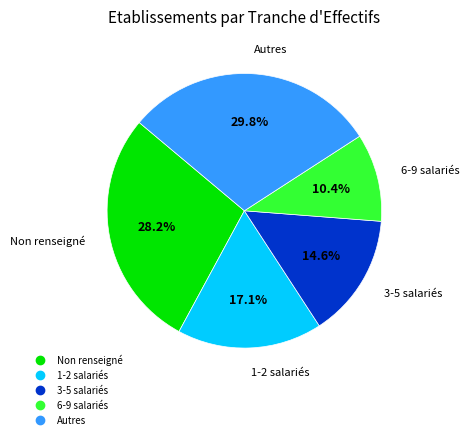

Is there a majority slice in this chart?

No